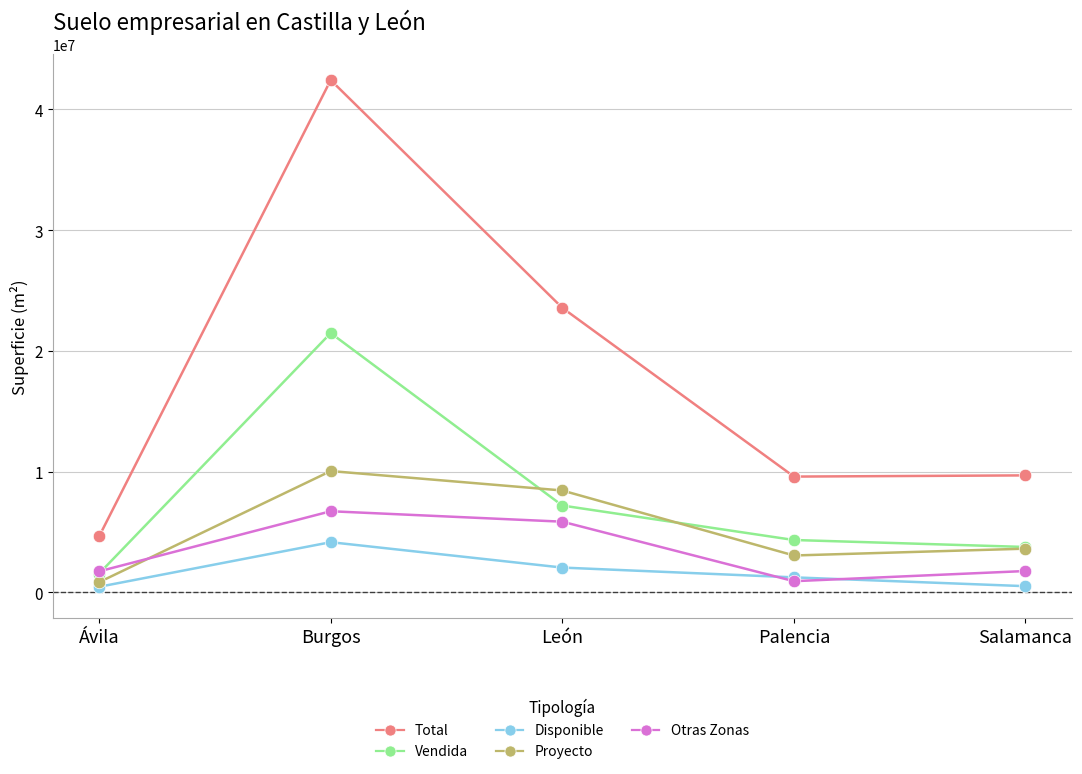

At which label does Total first exceed 9694884?

Burgos